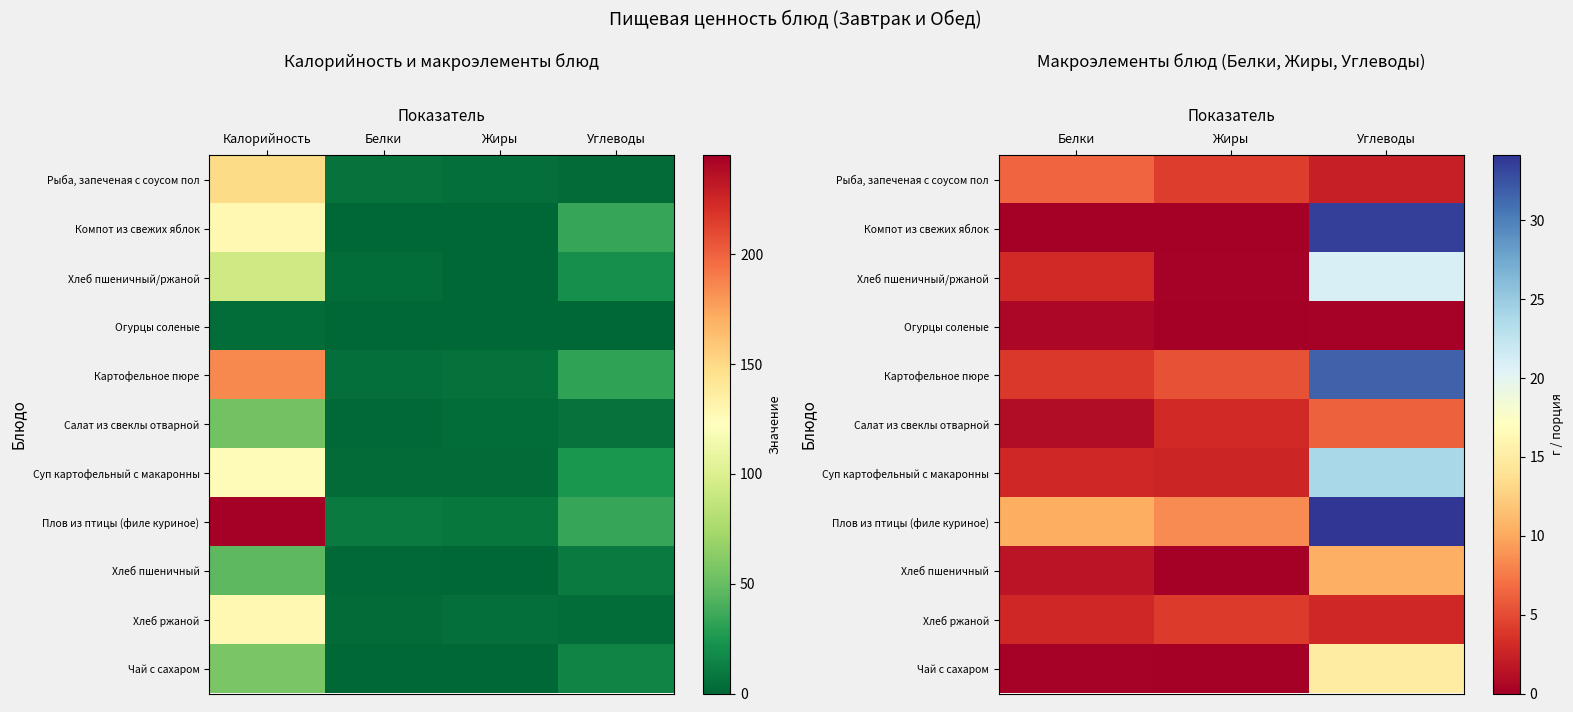

How many values in the Рыба, запеченая с соусом пол series exceed 4?

2